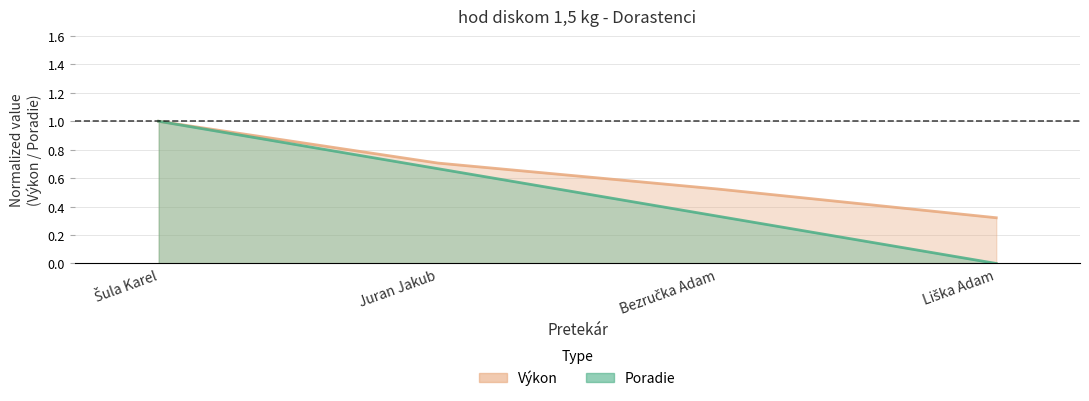

Read the Poradie value at Juran Jakub.

0.7